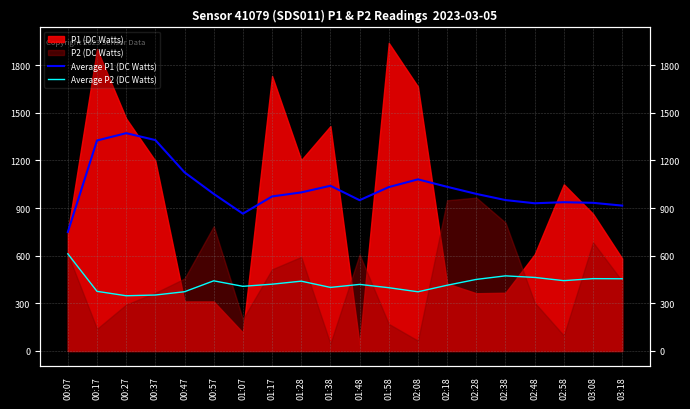

How many lines are shown in the chart?

2